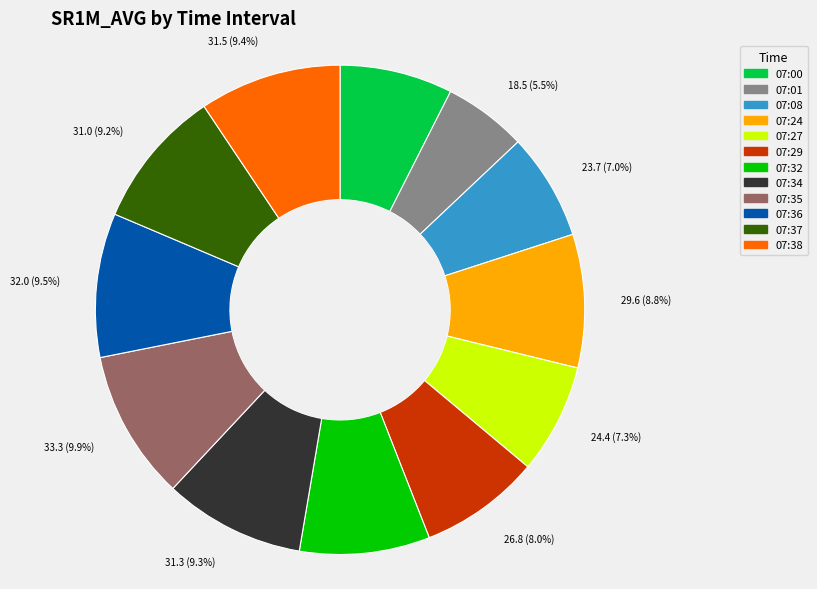

Combined, do 07:29 and 07:08 account for over 50%?

No